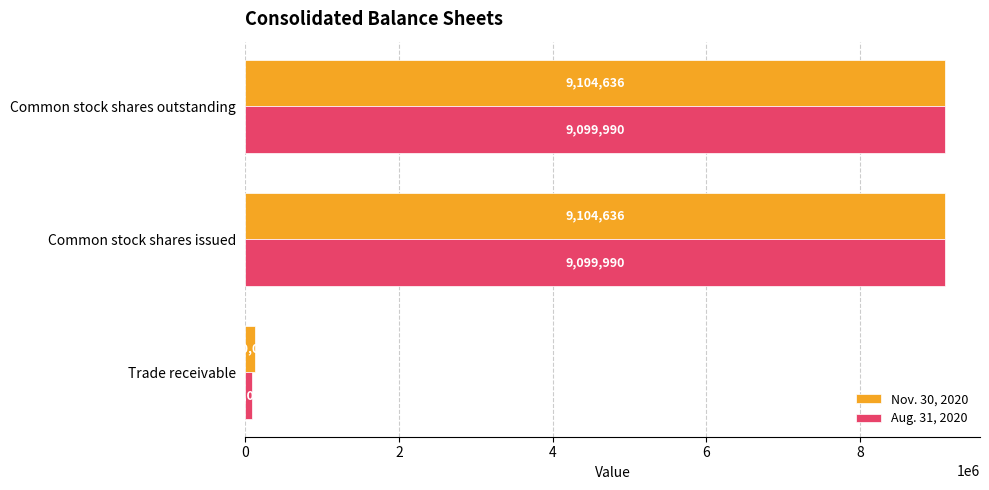

List the series in order of their peak value, lowest first.

Aug. 31, 2020, Nov. 30, 2020